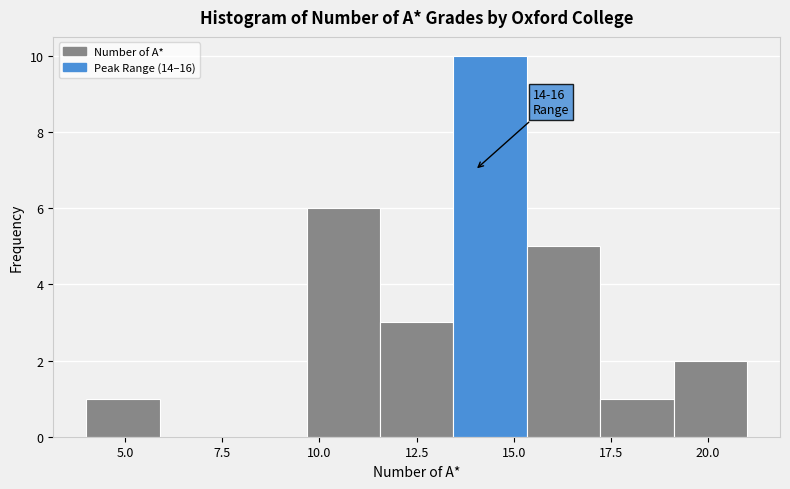

Read against the x-axis, roughly where is the centre of the tallest bar?

14.5